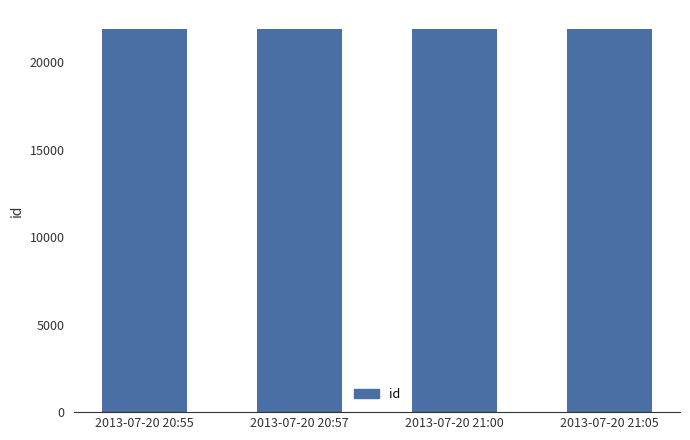

What is the label of the 4th bar from the left?

2013-07-20 21:05